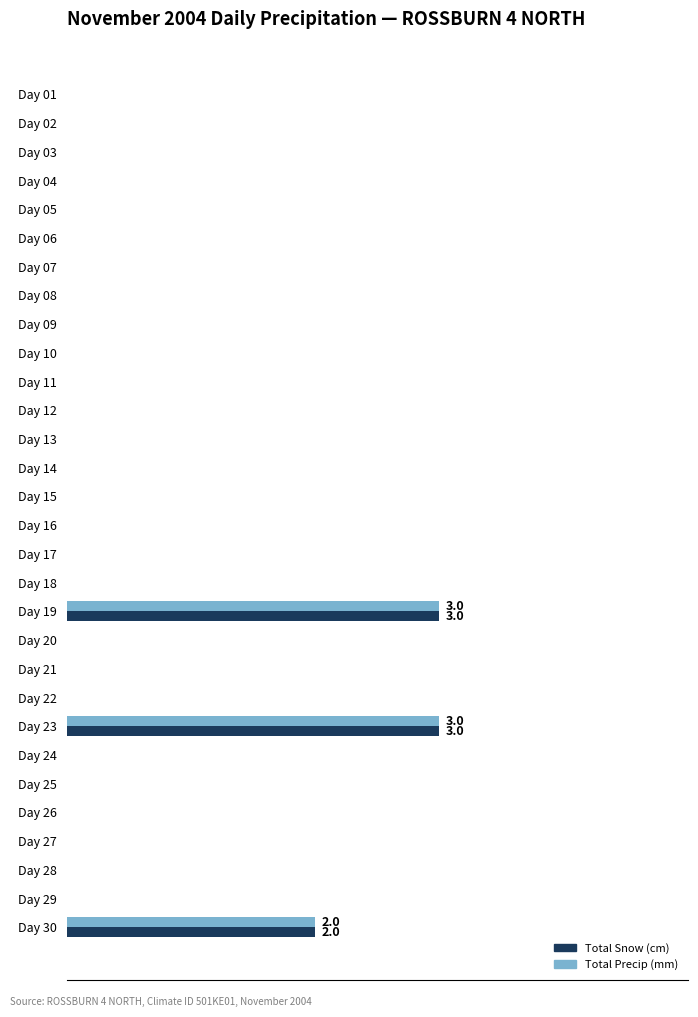

What are all the series names shown in the legend?

Total Snow (cm), Total Precip (mm)